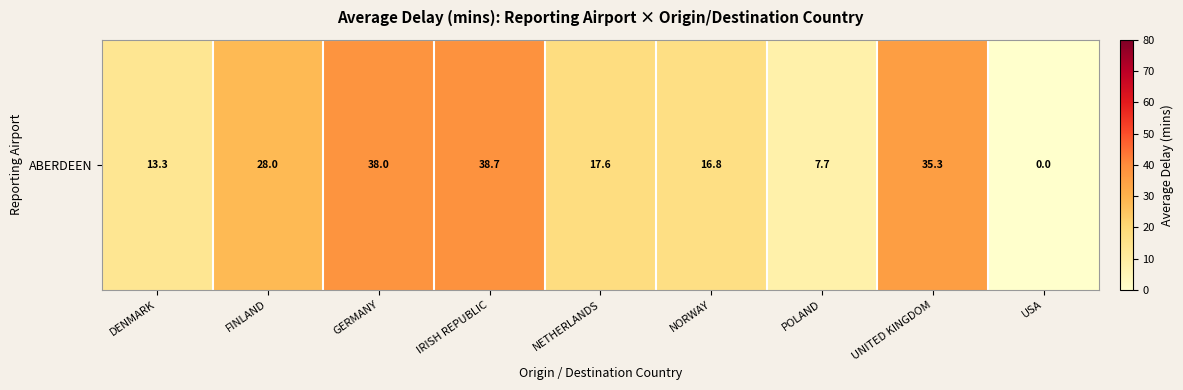

What is the difference between the values at GERMANY and USA?

38.0